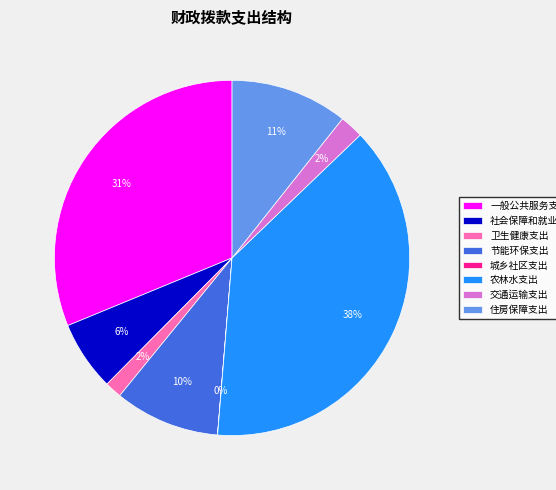

What percentage is the 交通运输支出 slice, to the nearest percent?

2%